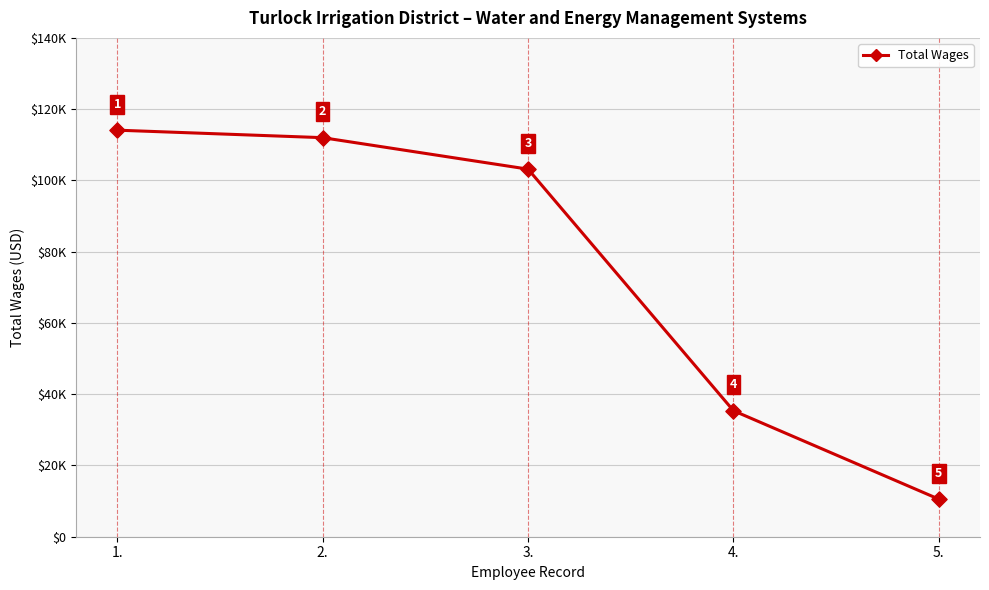

Is this an area chart (filled region under the line)?

No